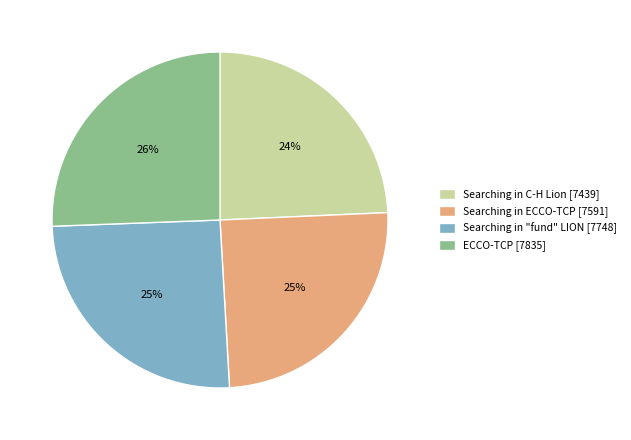

Does any single category account for the majority?

No